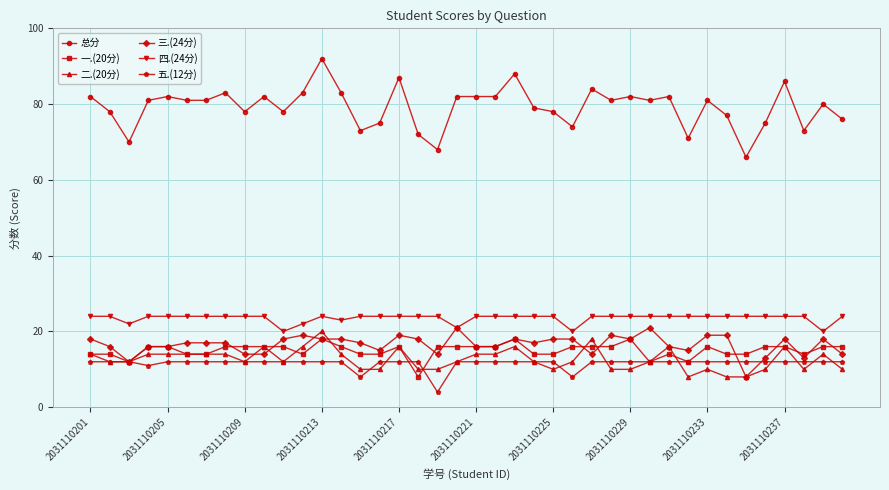

What is the average value of the 五.(12分) series?

12